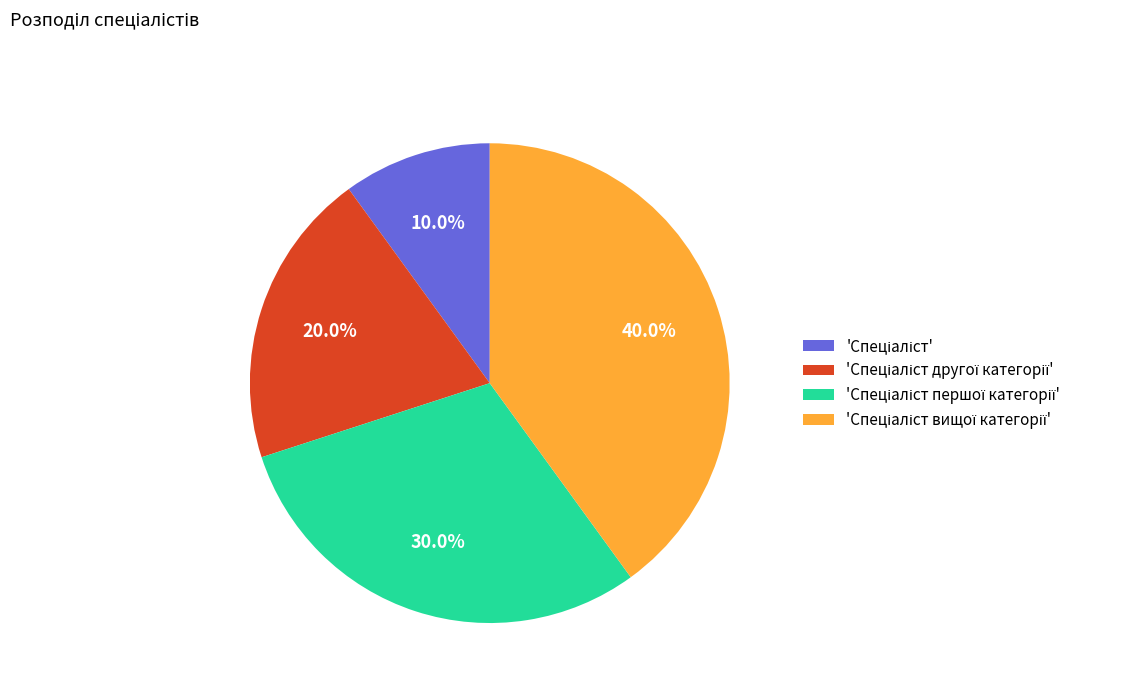

Count the number of slices in the pie.

4